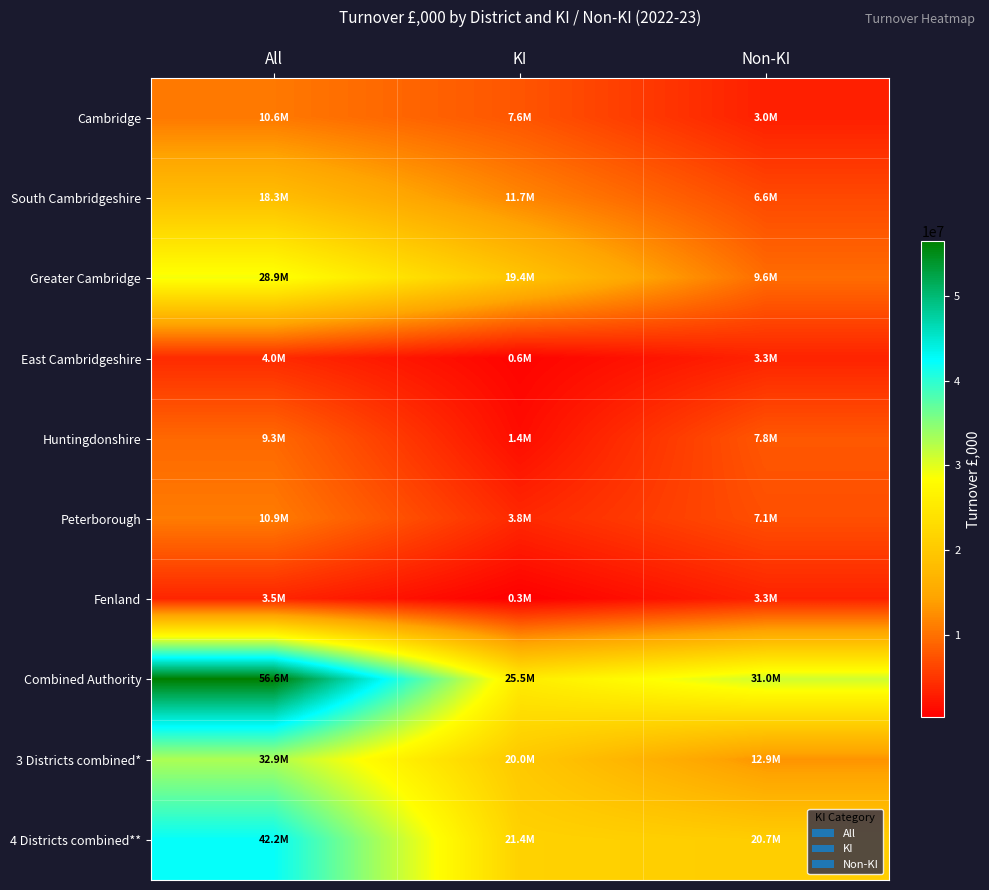

Reading left to right, transcribe all the data shown in this chart.

Cambridge: All=10624827	KI=7623481	Non-KI=3001346
South Cambridgeshire: All=18298410	KI=11736781	Non-KI=6561629
Greater Cambridge: All=28923237	KI=19360262	Non-KI=9562975
East Cambridgeshire: All=3978935	KI=639357	Non-KI=3339578
Huntingdonshire: All=9264258	KI=1443158	Non-KI=7821100
Peterborough: All=10866686	KI=3798799	Non-KI=7067887
Fenland: All=3517073	KI=261676	Non-KI=3255397
Combined Authority: All=56550189	KI=25503252	Non-KI=31046937
3 Districts combined*: All=32902172	KI=19999619	Non-KI=12902553
4 Districts combined**: All=42166430	KI=21442777	Non-KI=20723653